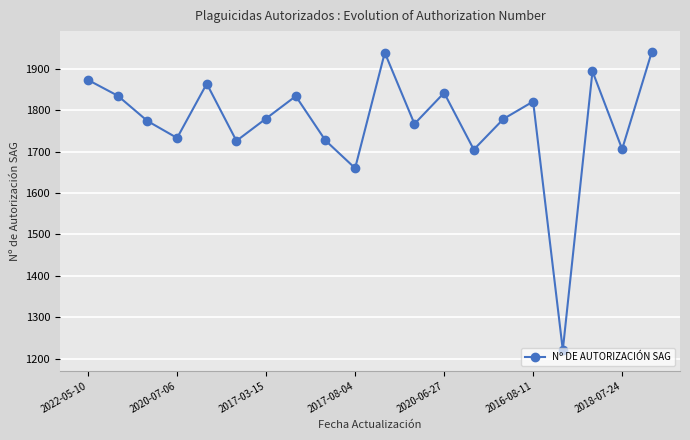

What is the smallest value displayed?

1221